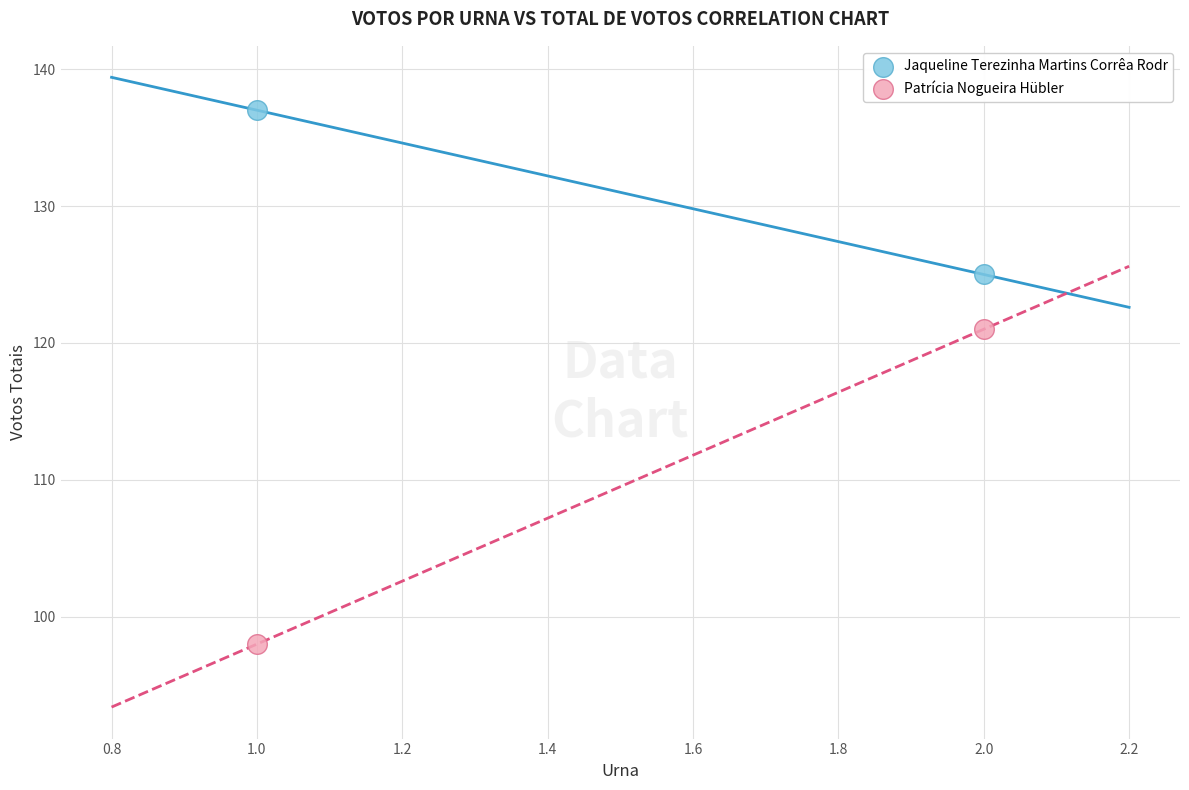

Across all data points, what is the average Y value?

120